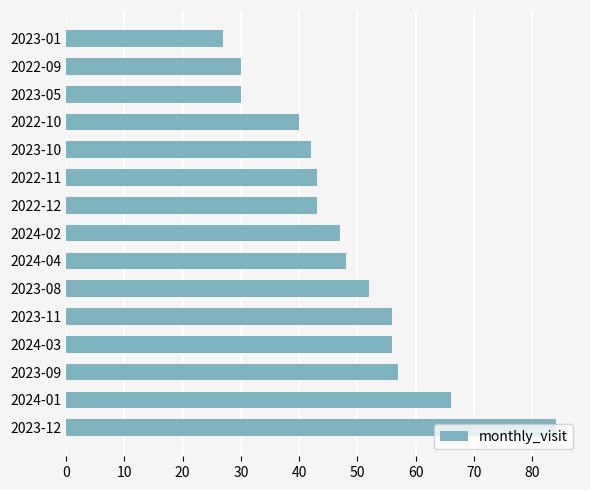

What is the difference between the second highest and minimum values?

39